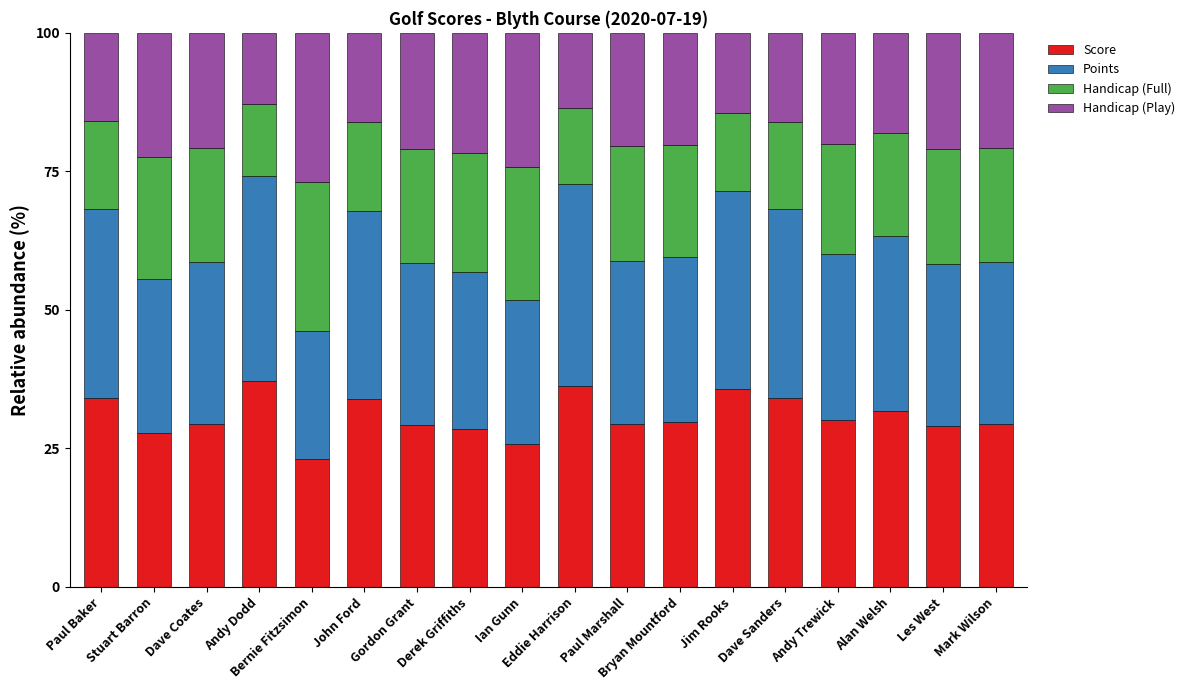

What is the sum of all Score values?

554.4